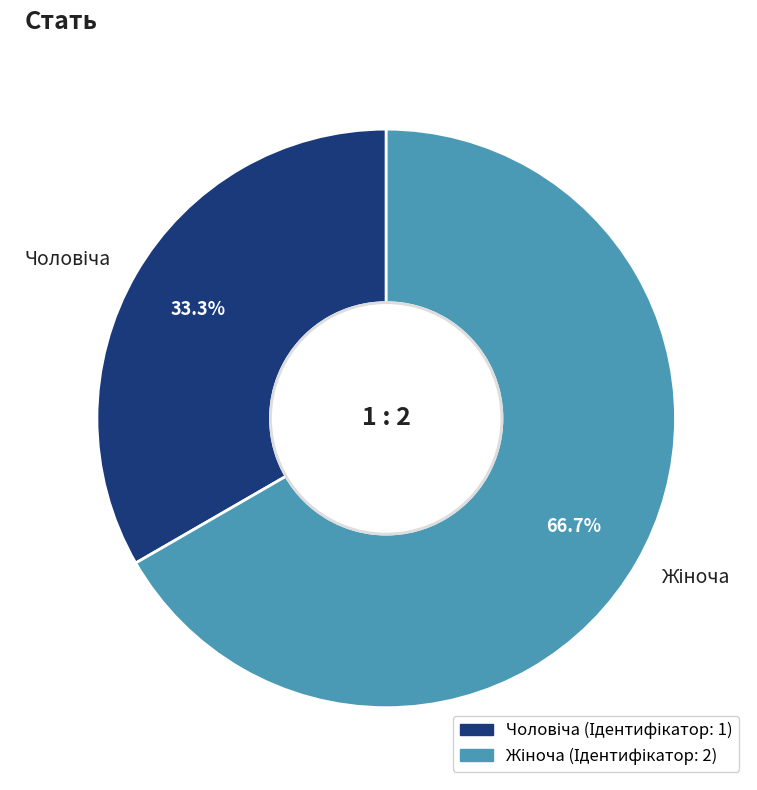

How many segments does this pie chart have?

2